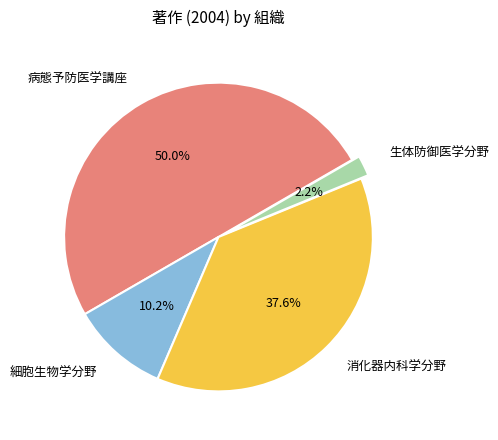

The 消化器内科学分野 slice represents 38% of the pie. True or false?

True